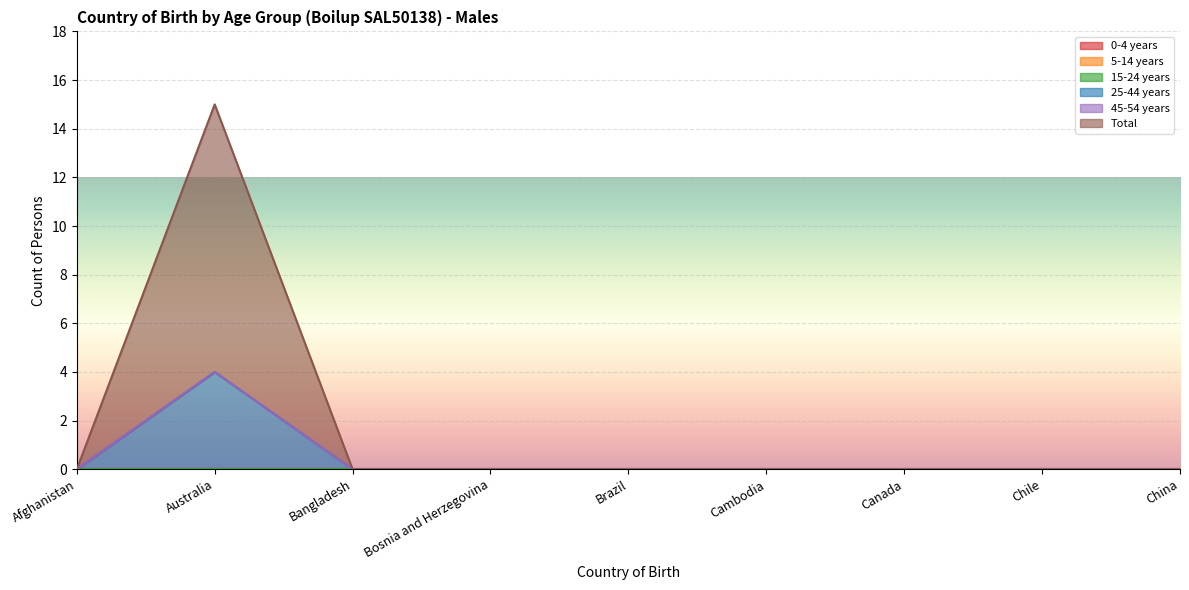

At how many categories does at least one series exceed 6?

1